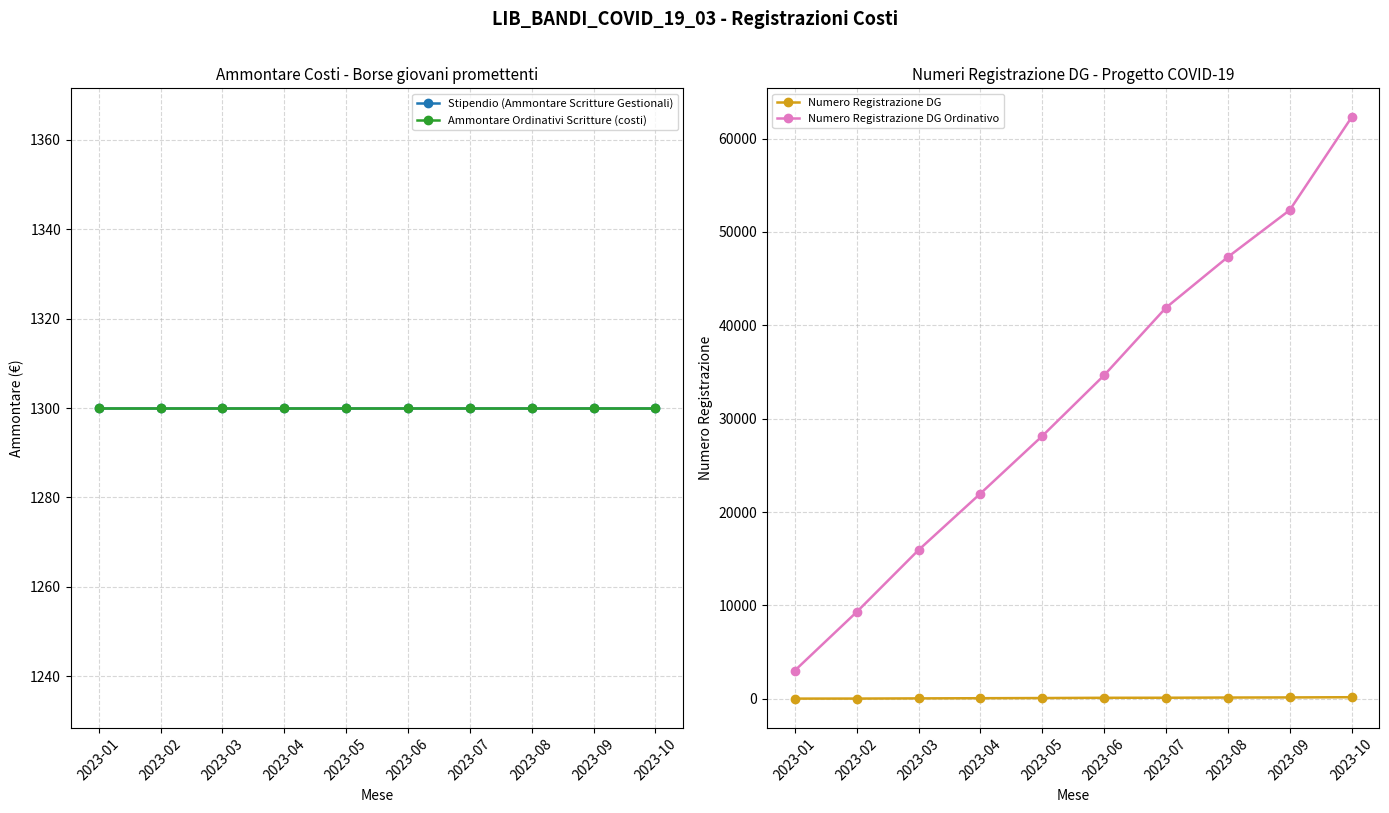

Is it true that Stipendio (Ammontare Scritture Gestionali) equals 1300 at 2023-10?

True